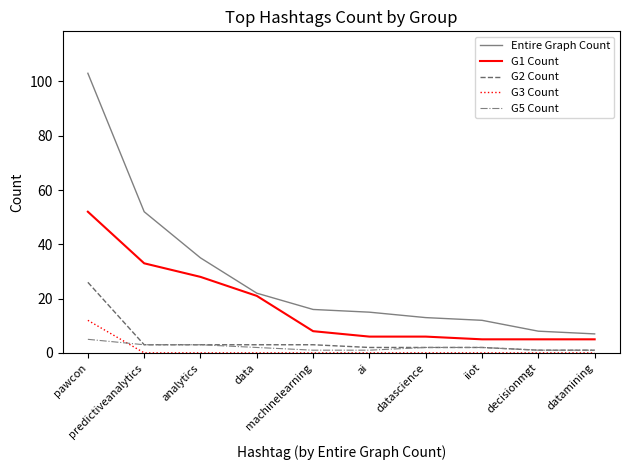

True or false: G1 Count has a value of 6 at datascience.

True